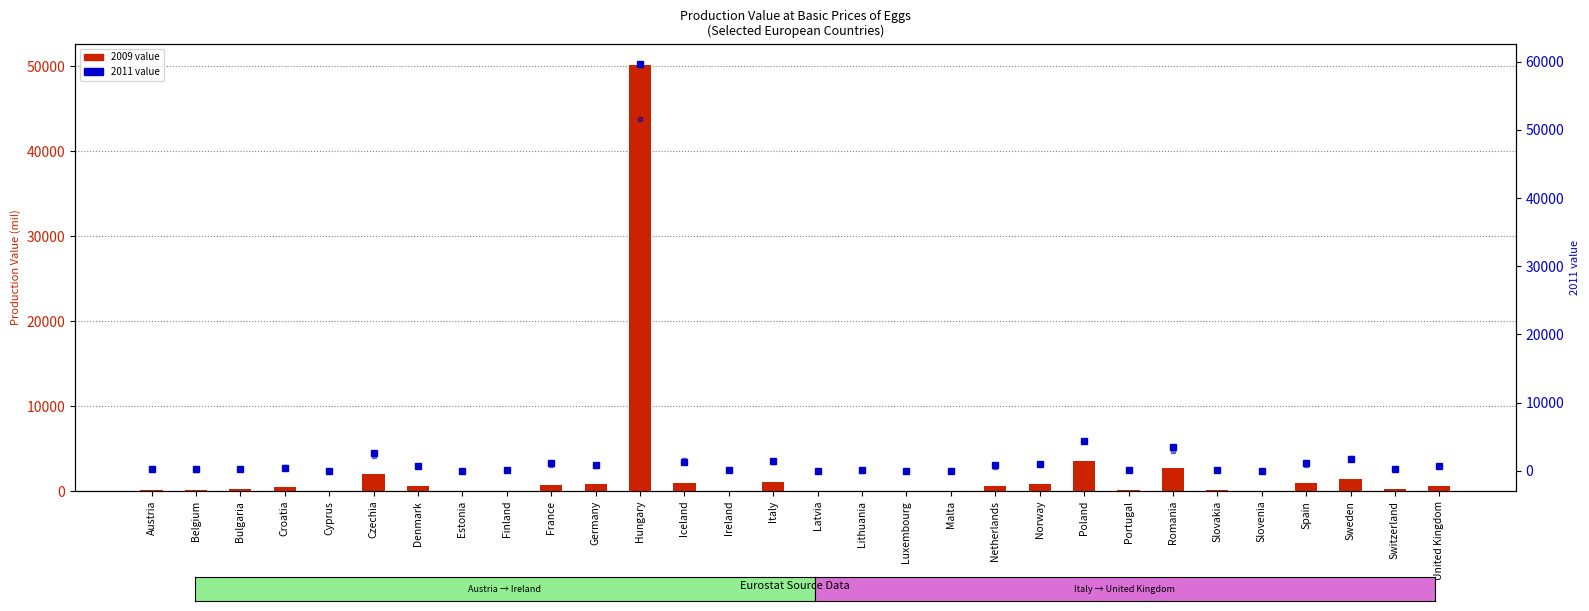

What is the average value of the 2012 series?

2444.7